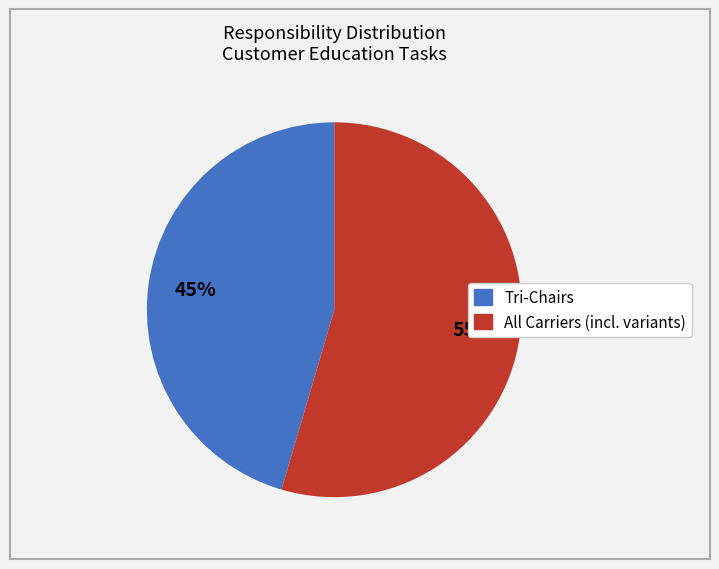

To the nearest percent, what is the average slice percentage?

50%